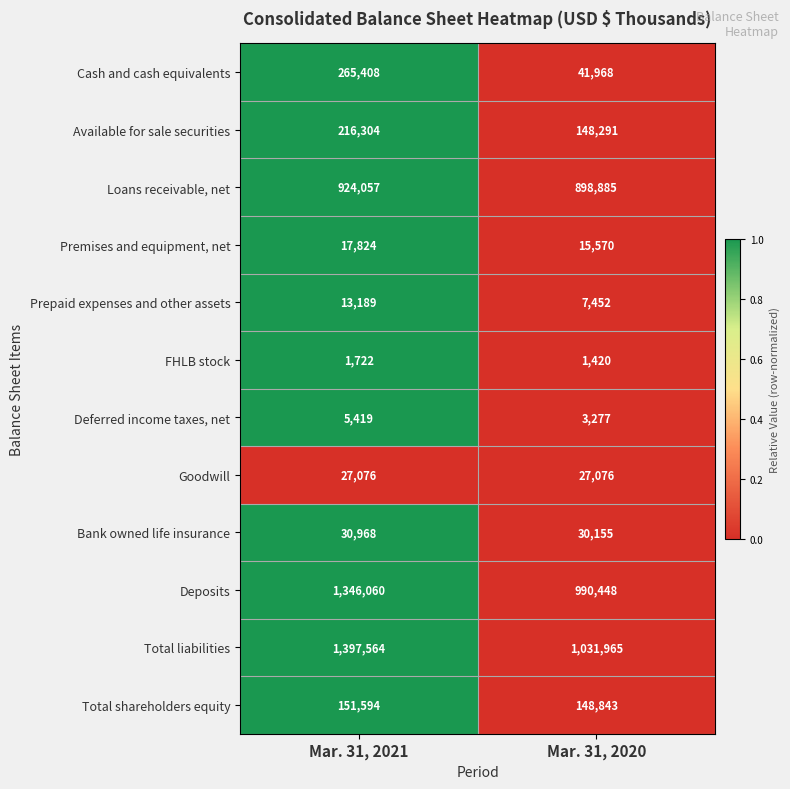

What is the difference between the highest and lowest values at Mar. 31, 2021?

1395842